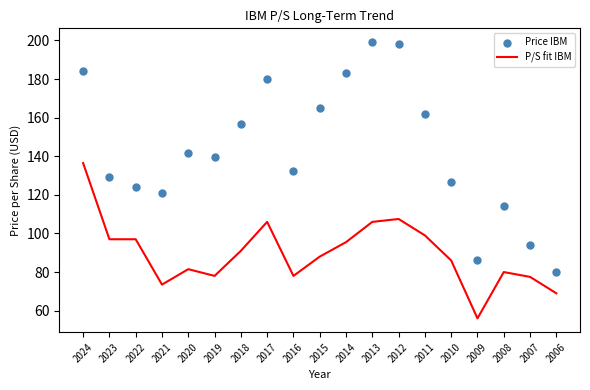

Which series contains the lowest Y value?

P/S fit IBM